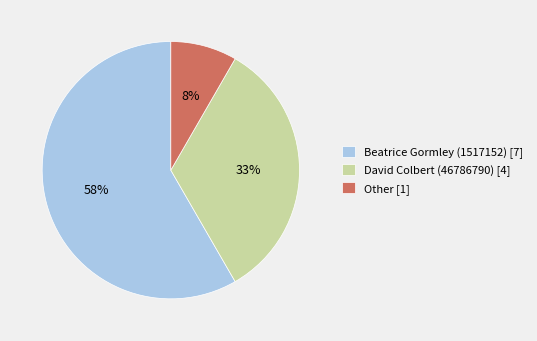

What is the largest slice in the pie chart?

Beatrice Gormley (1517152) [7]